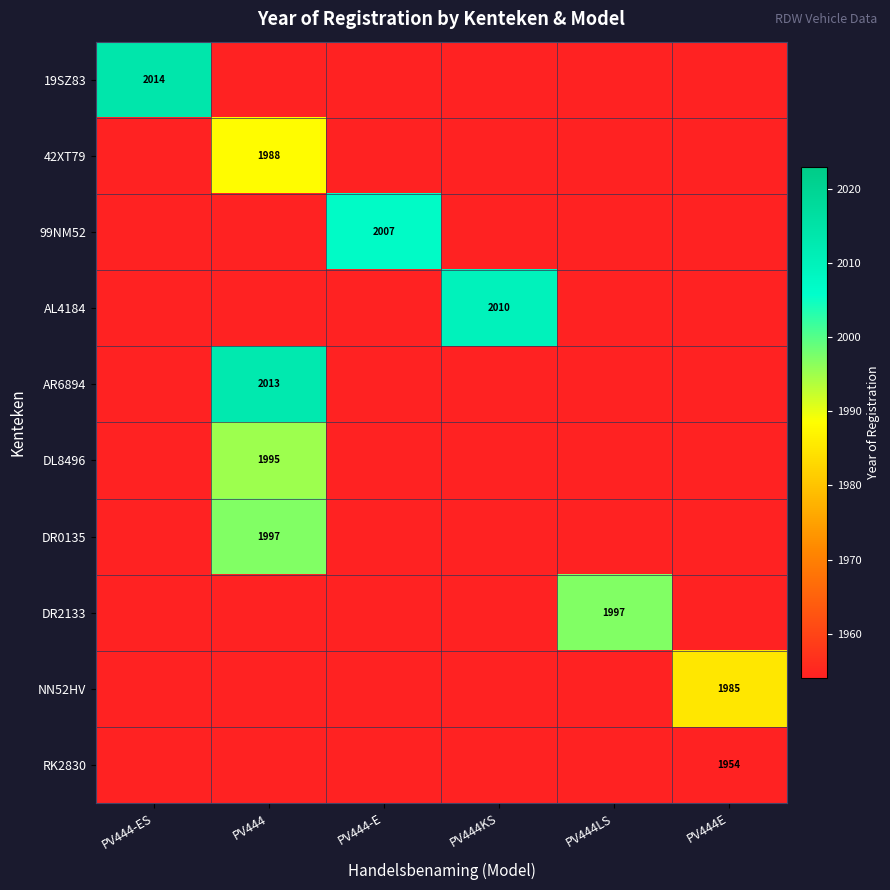

The value of NN52HV at PV444E is 1985. True or false?

True